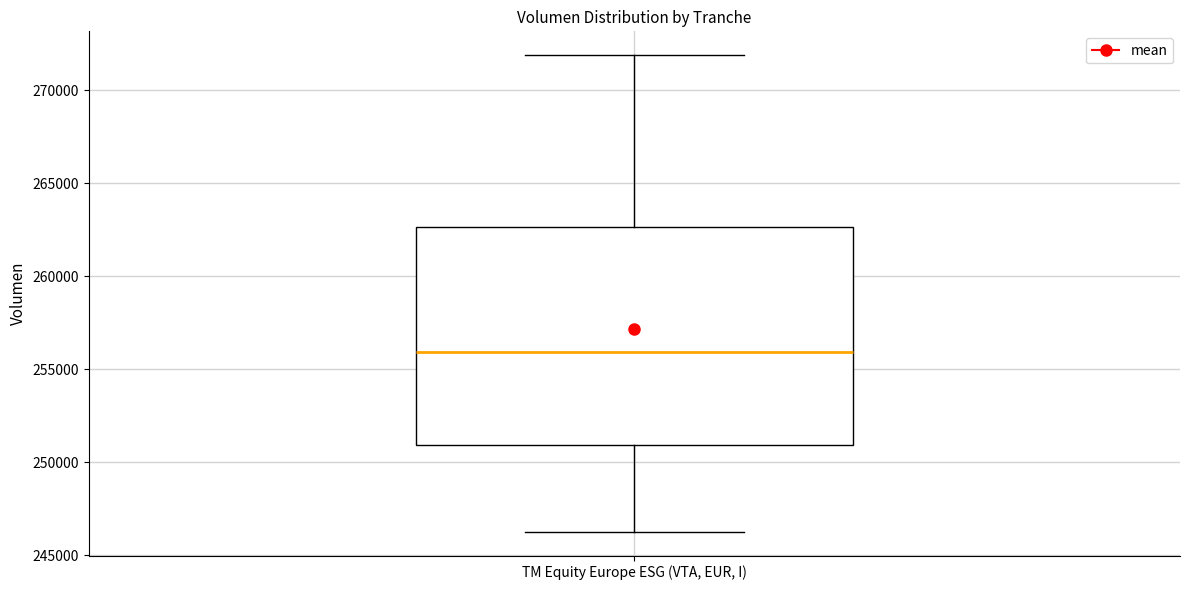

Where is the upper edge of the box for TM Equity Europe ESG (VTA, EUR, I) on the y-axis? The values are not printed on the chart, so give them approximately, as read against the axis.

262500